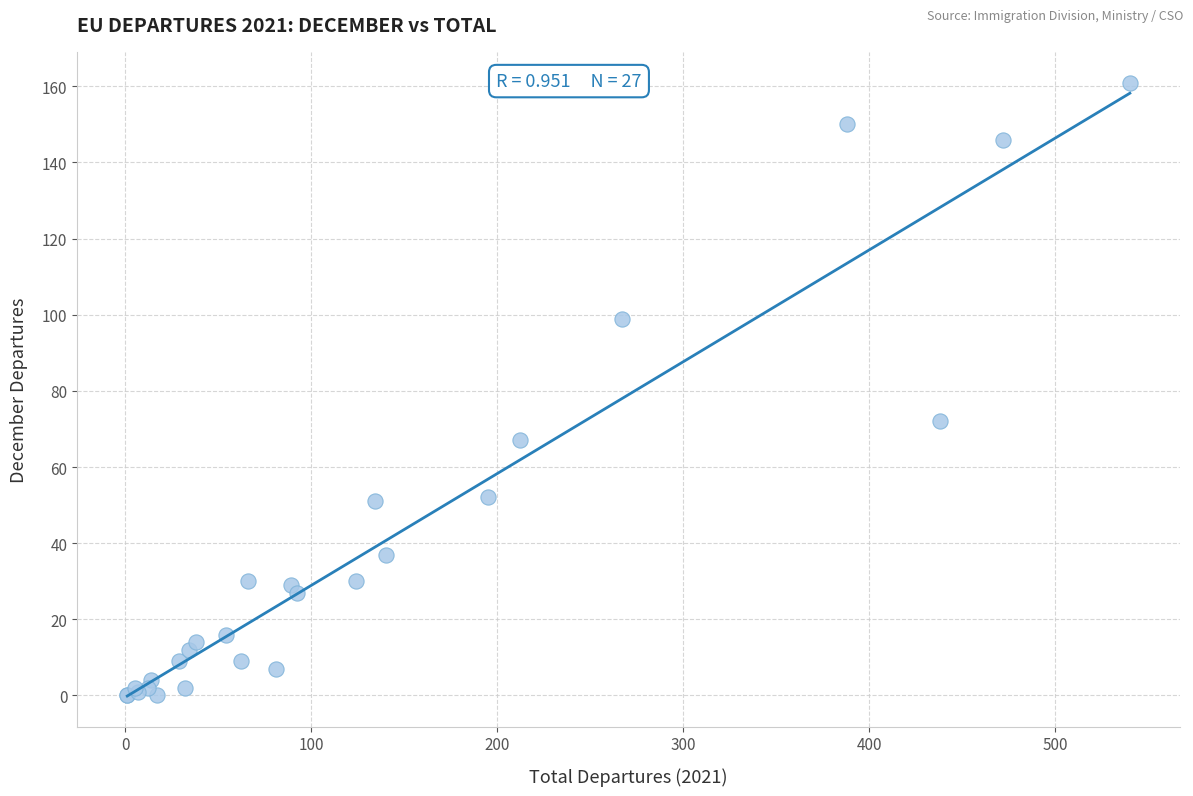

What Y value in the scatter plot is closest to 80?

72